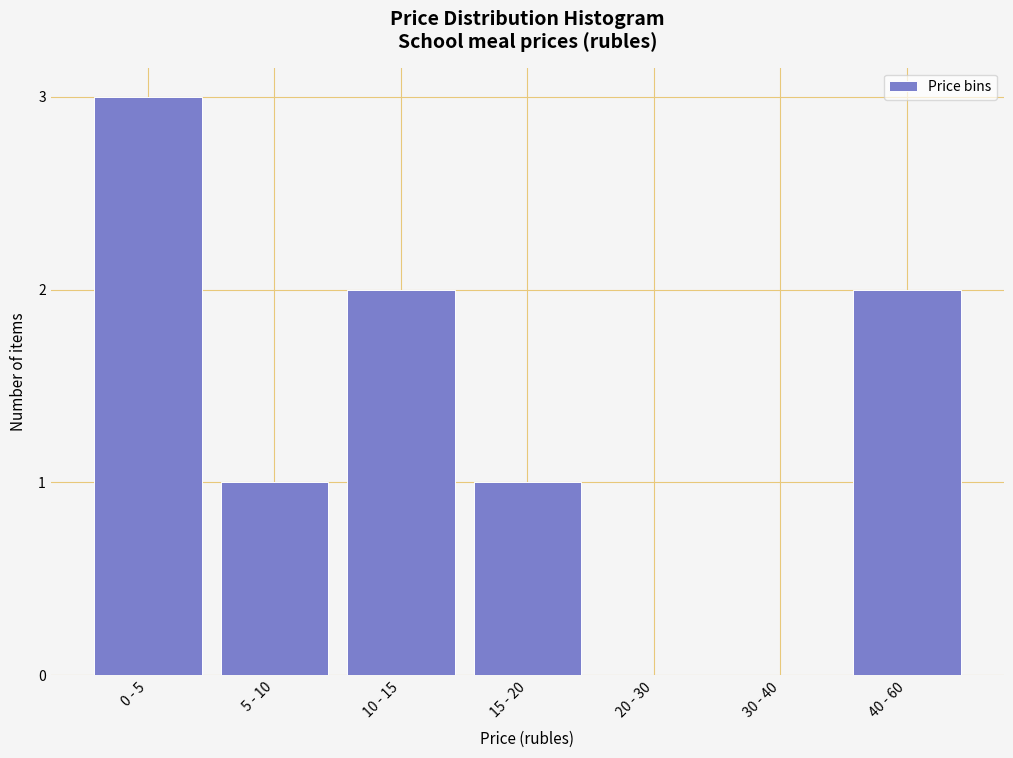

What is the greatest value displayed?

3